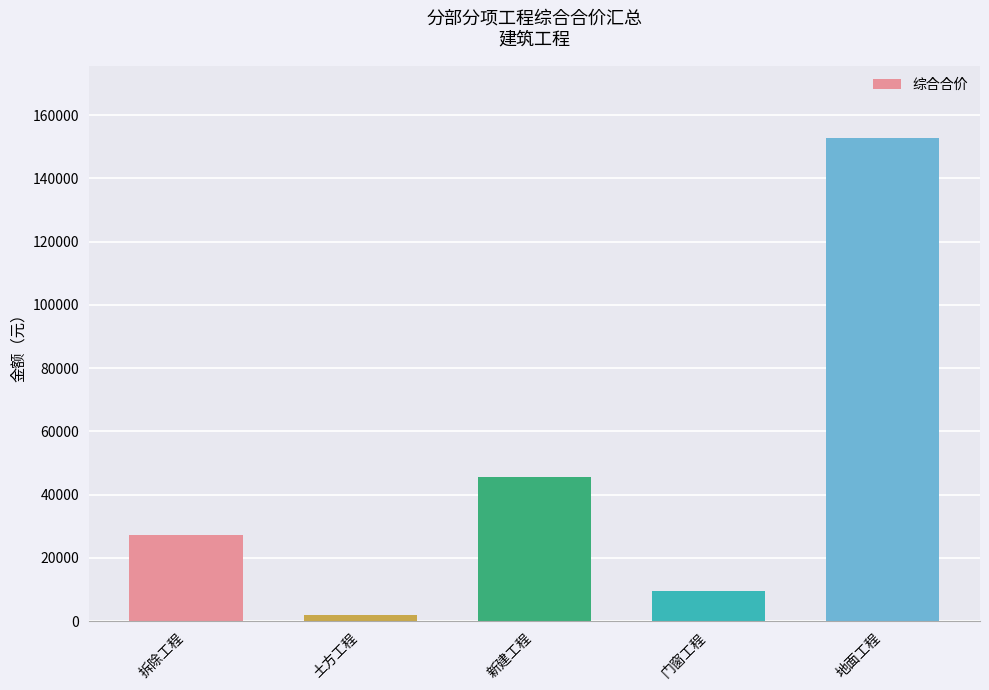

Are the bars grouped side by side (vs. stacked)?

No